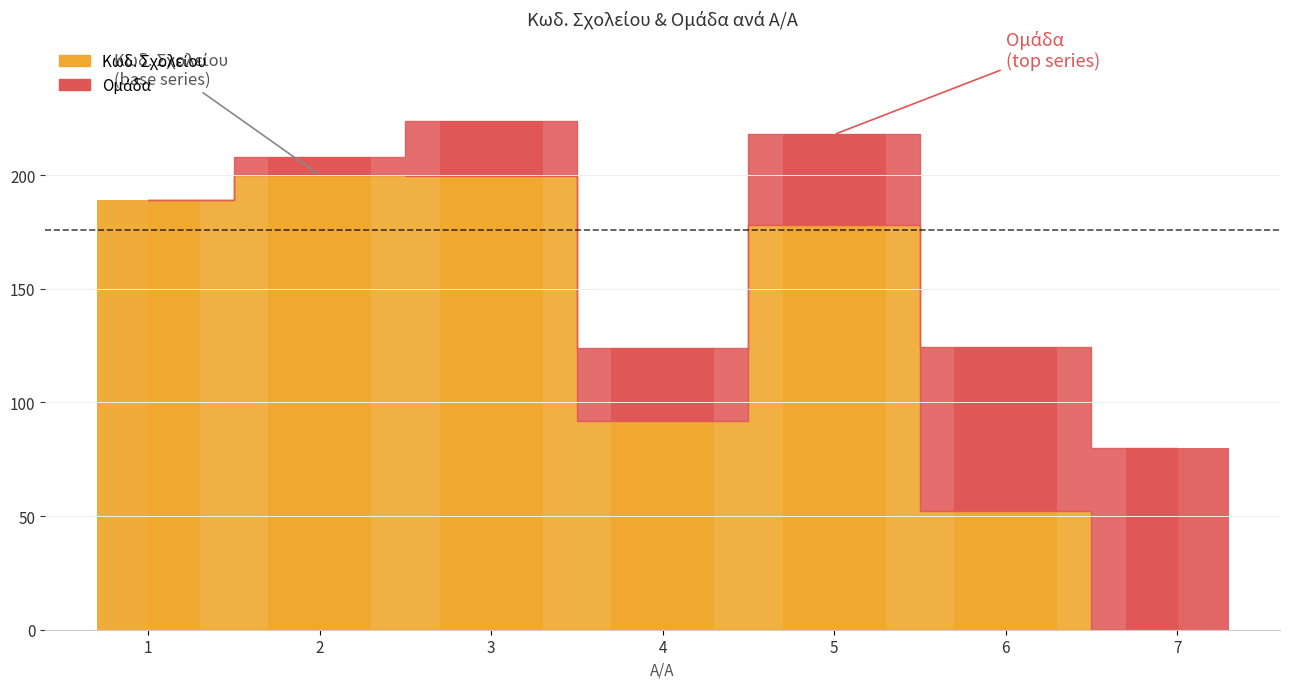

Which series changed the most between 1 and 3?

Ομάδα